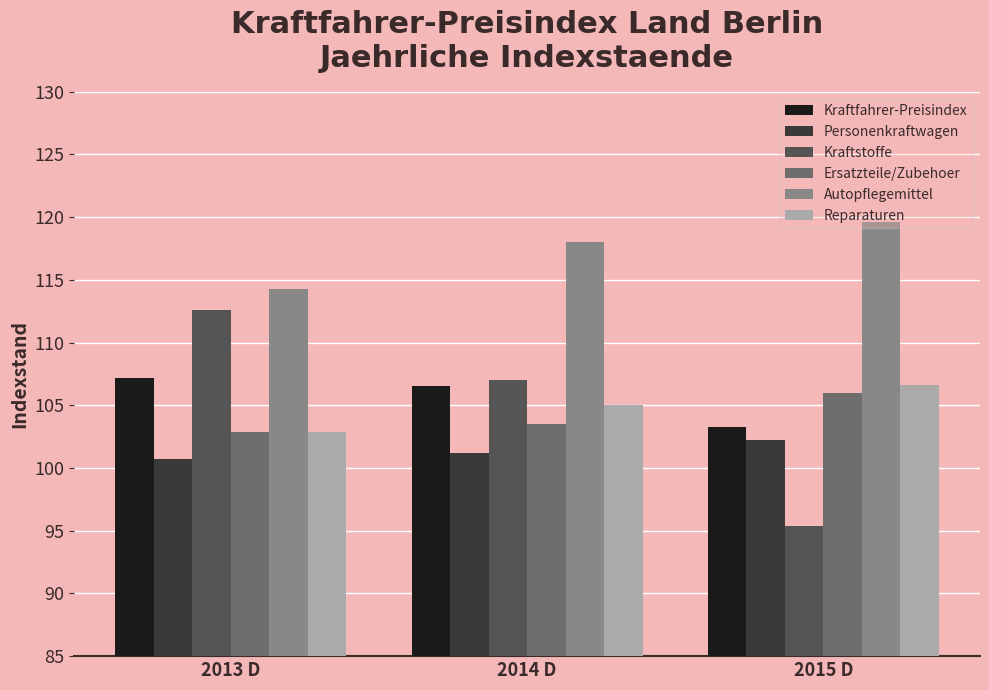

Which label corresponds to the largest value in the chart?

2015 D